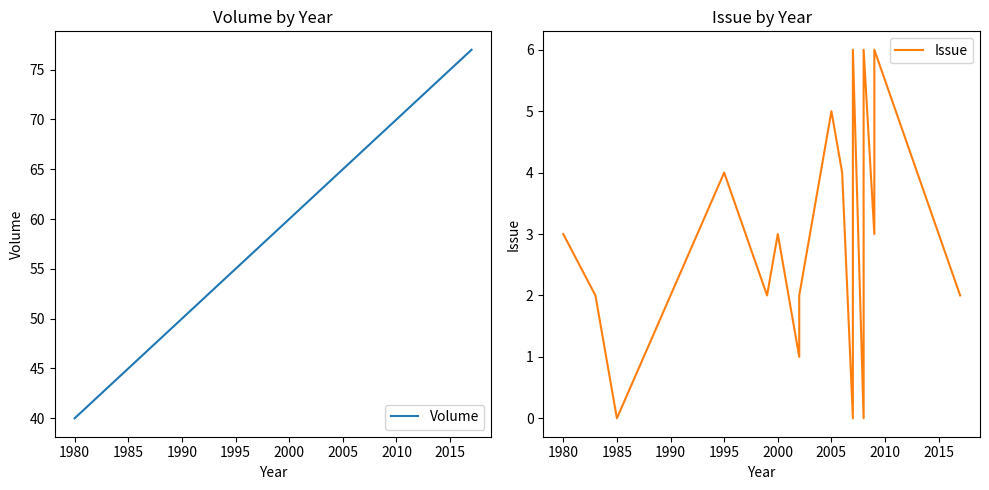

List the series in order of their overall mean, highest first.

Volume, Issue